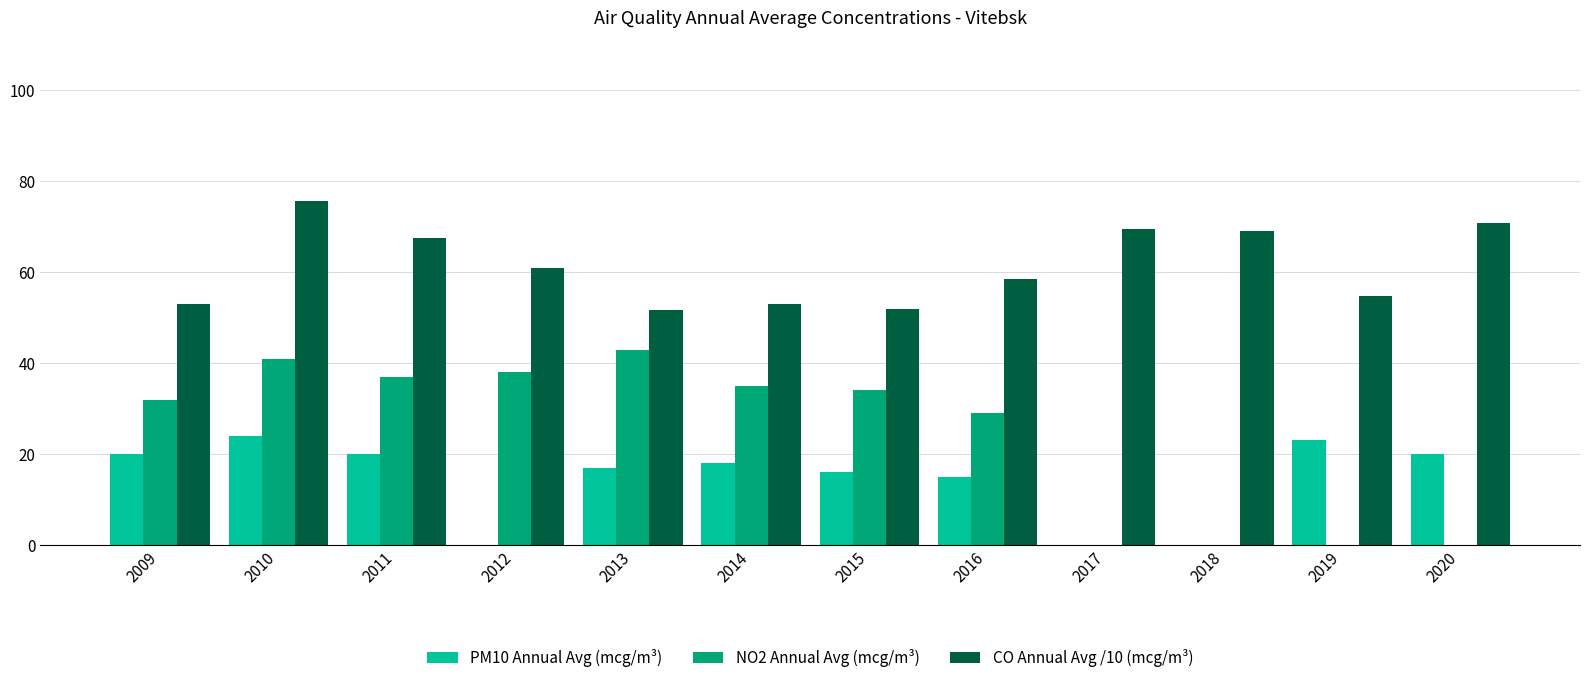

Which series changed the most between 2010 and 2020?

NO2 Annual Avg (mcg/m³)